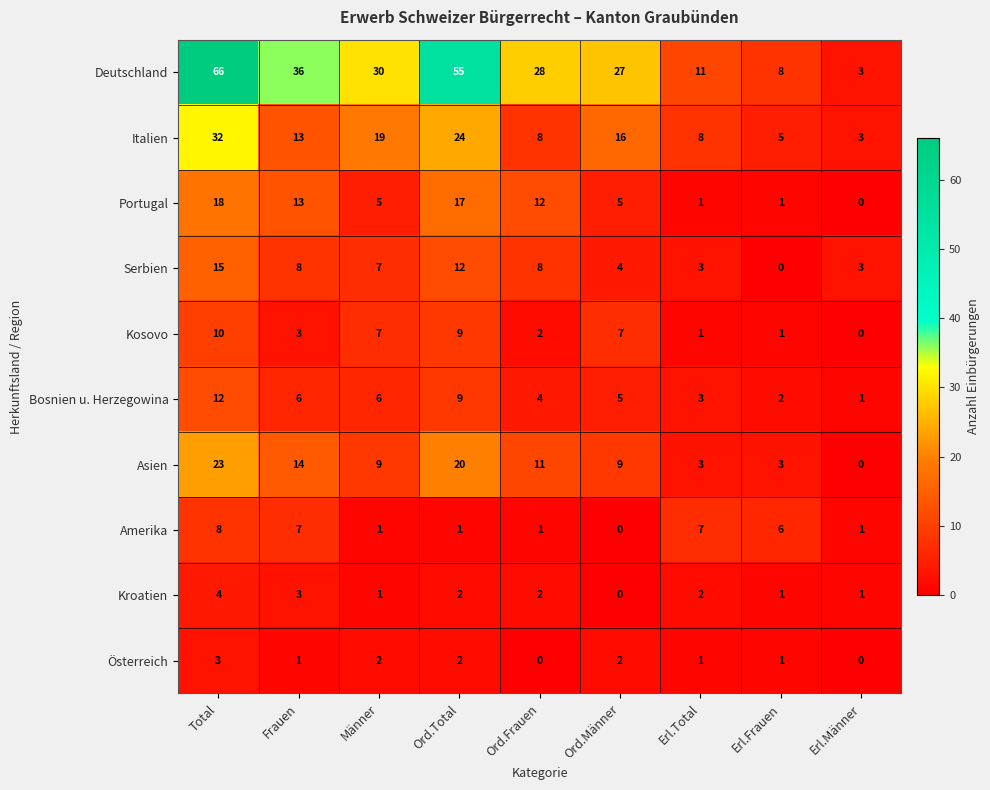

How many series are shown in this chart?

10